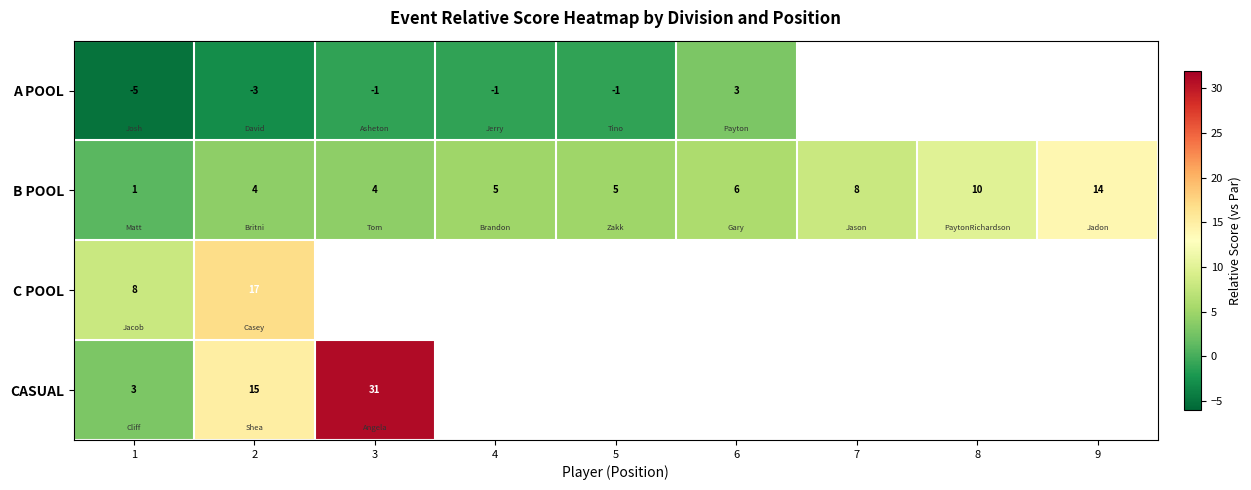

Which has a higher value, 3 or 6?

6